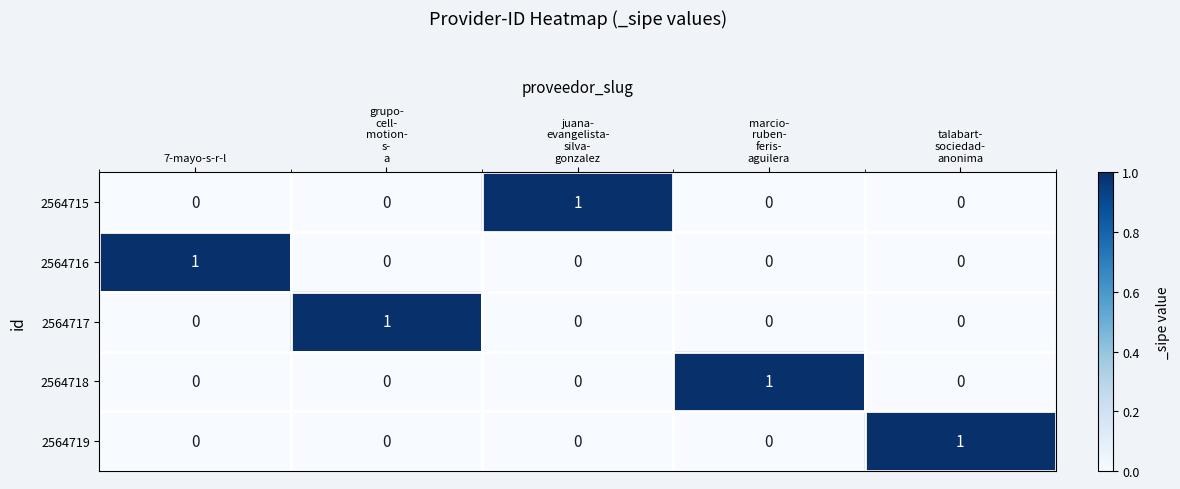

How many 2564716 values are between 0 and 1?

5